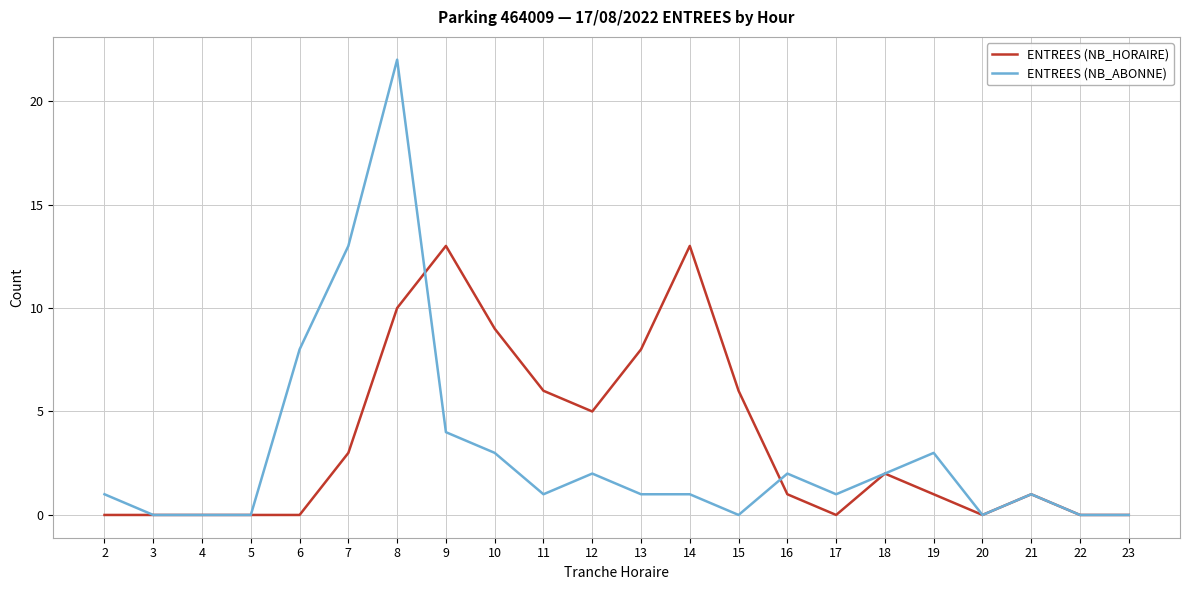

The value of ENTREES (NB_HORAIRE) at 23 is 0. True or false?

True